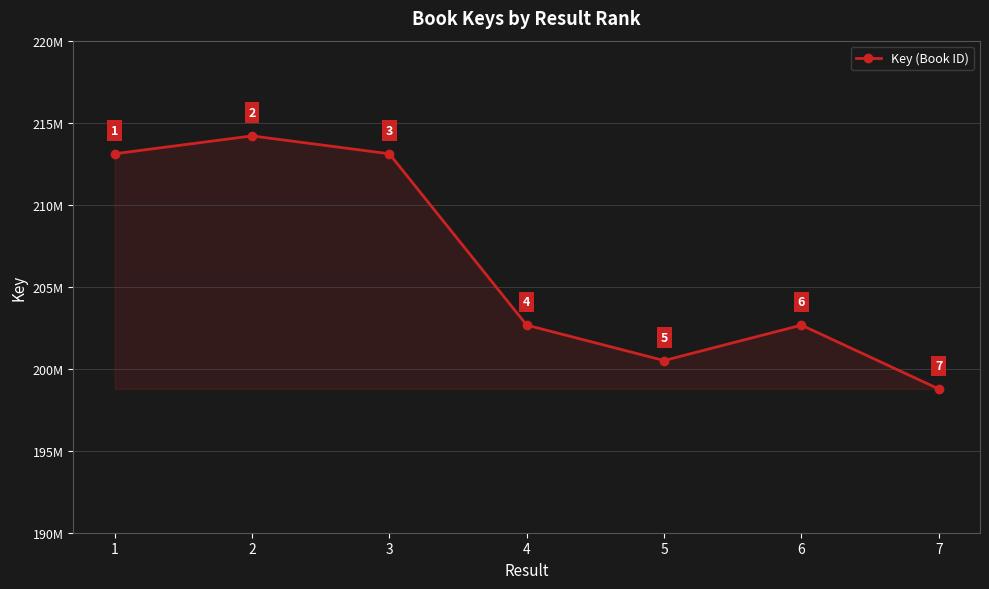

Which category has the highest value across all series?

2